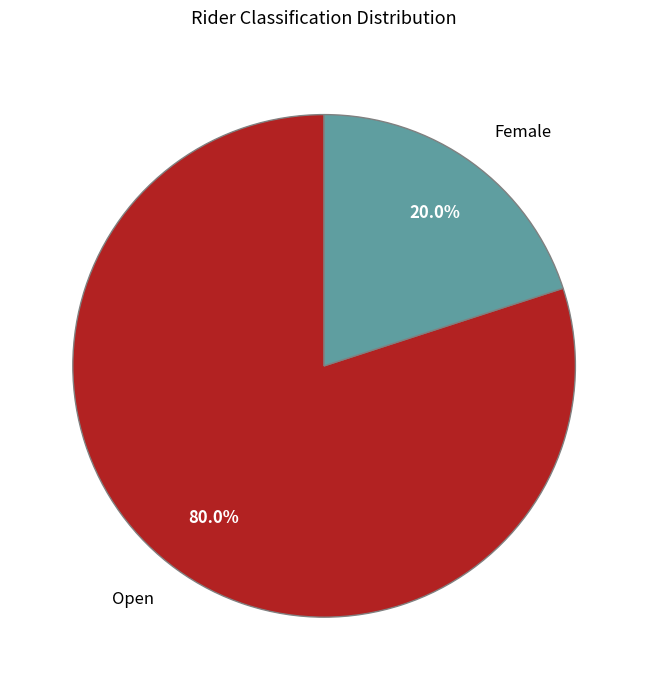

Which has a higher value, Female or Open?

Open